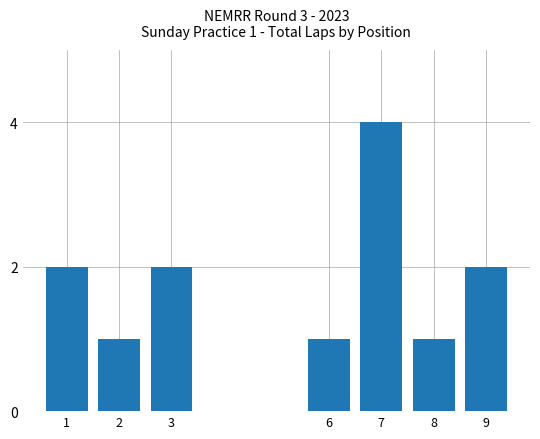

What value does the data have at 6?

1